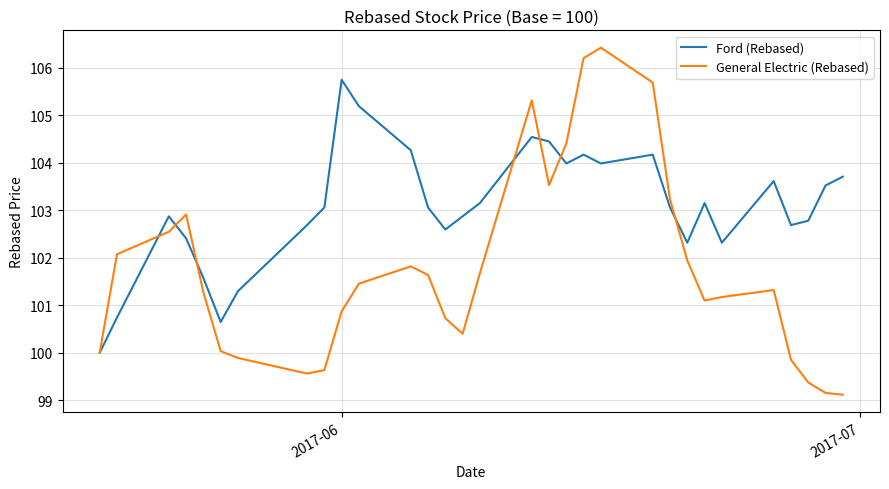

How many values in the Ford (Rebased) series exceed 103?

17